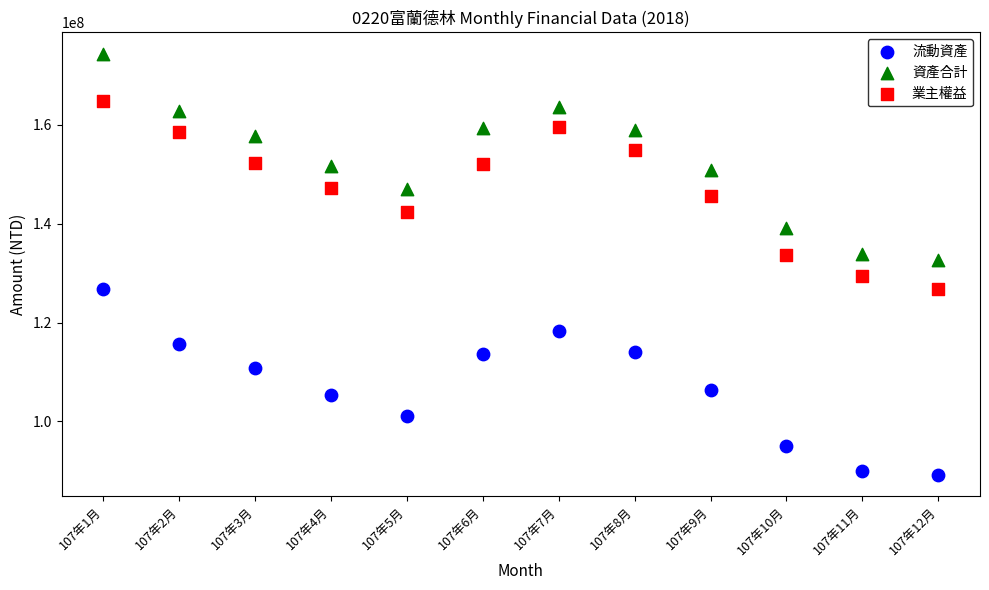

Which series has the largest Y range (max minus min)?

資產合計